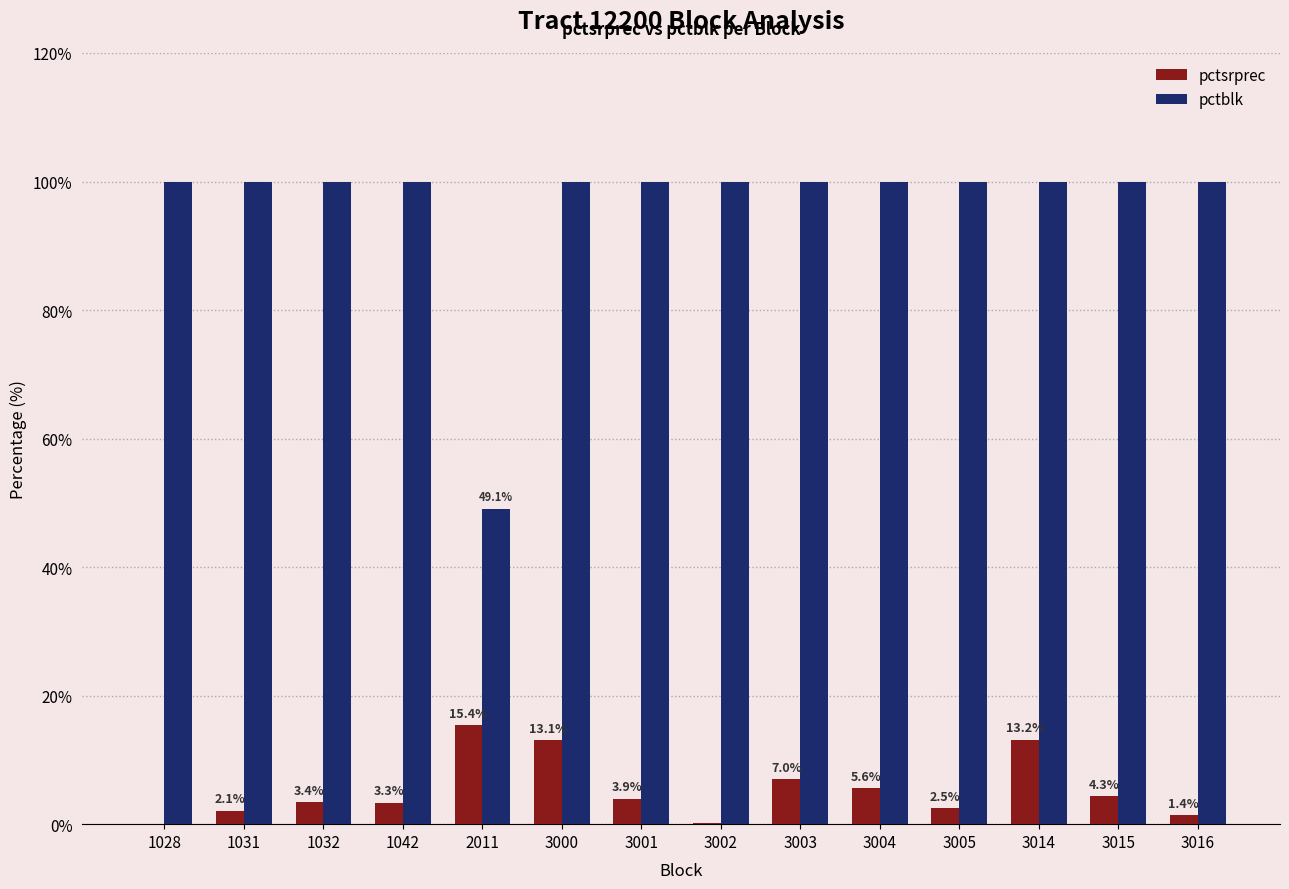

Is the value of pctblk at 3004 greater than the value of pctsrprec at 3015?

Yes